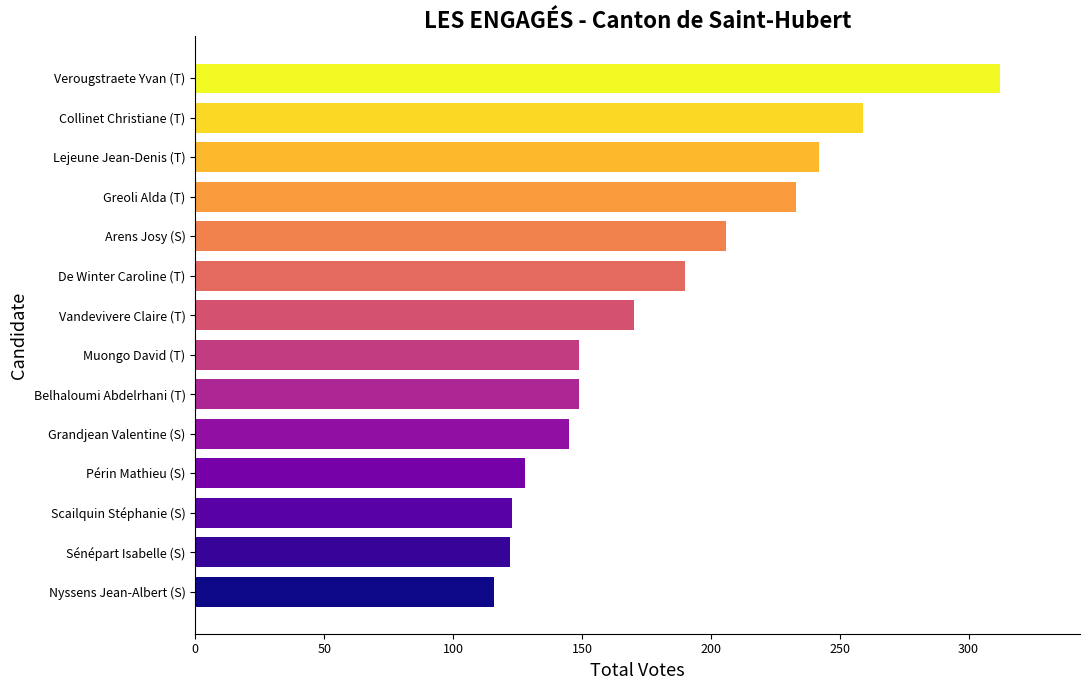

What is the approximate value at Scailquin Stéphanie (S), to the nearest 10?

120